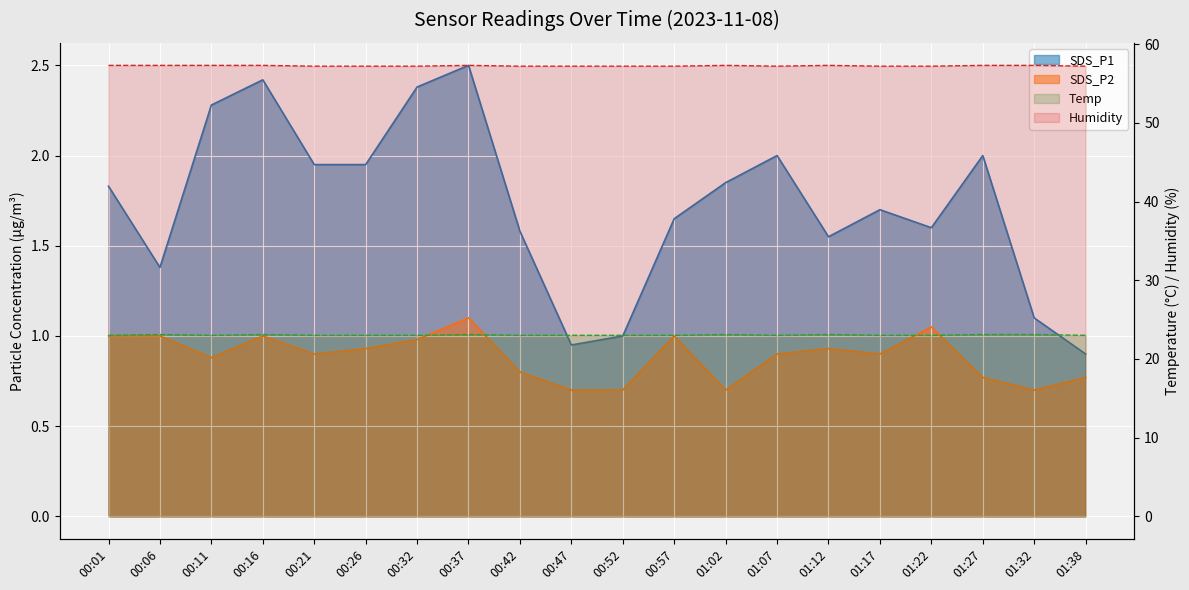

Which series has the largest total across all categories?

Humidity